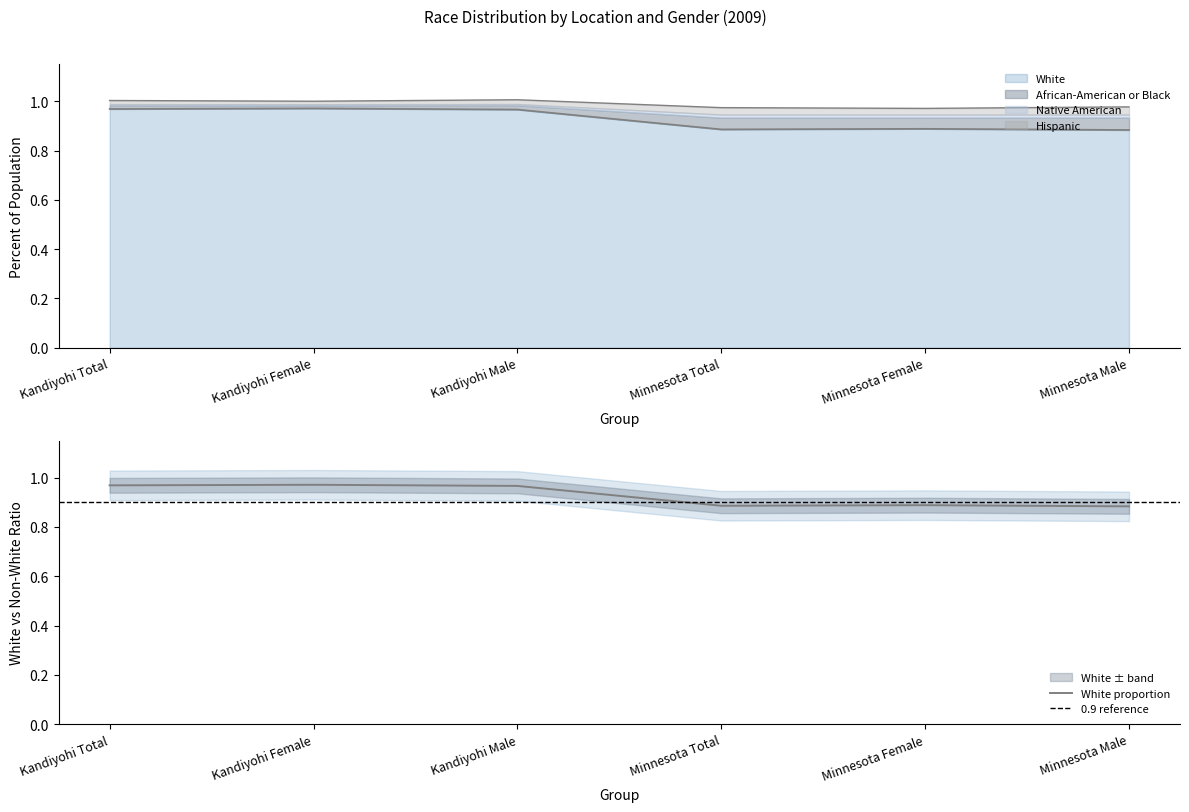

At which category does White reach its first local valley?

Minnesota Total